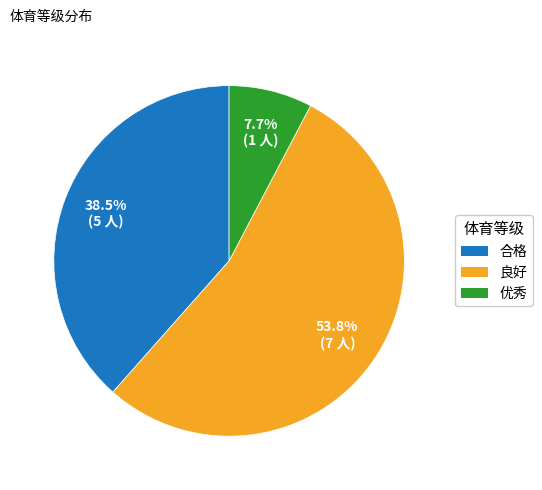

To the nearest percent, what portion does 优秀 represent?

8%